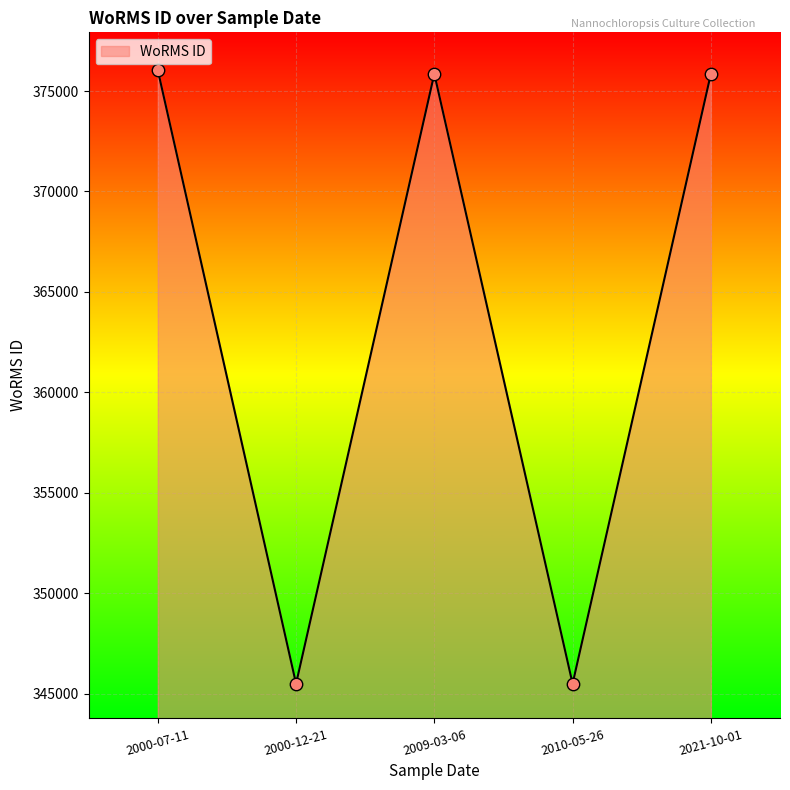

Approximately how many times larger is the value at 2000-07-11 compared to 2000-12-21?

1.1